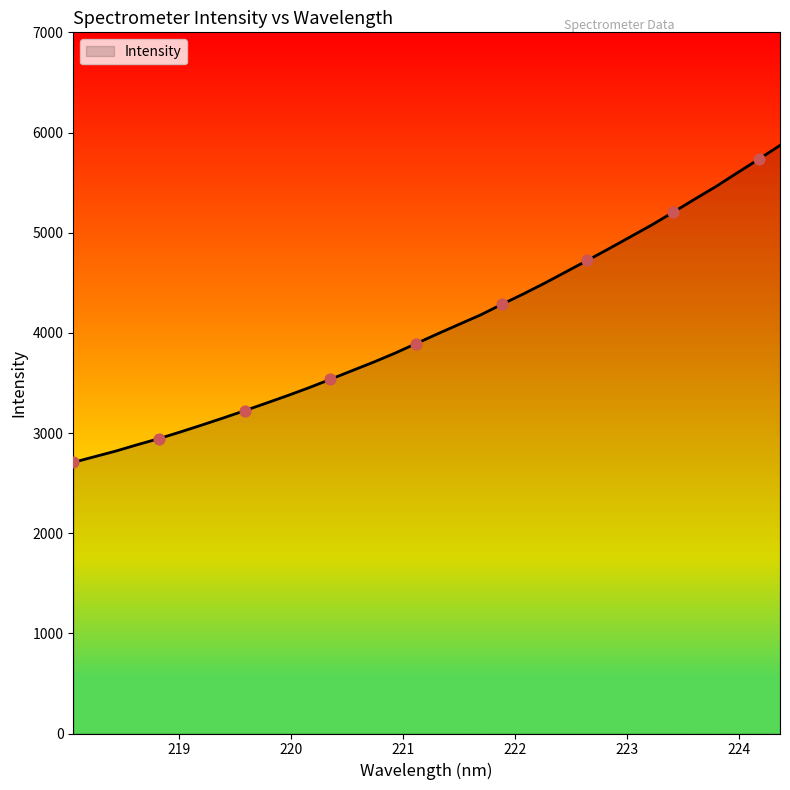

What is the maximum value shown in the chart?

5871.3